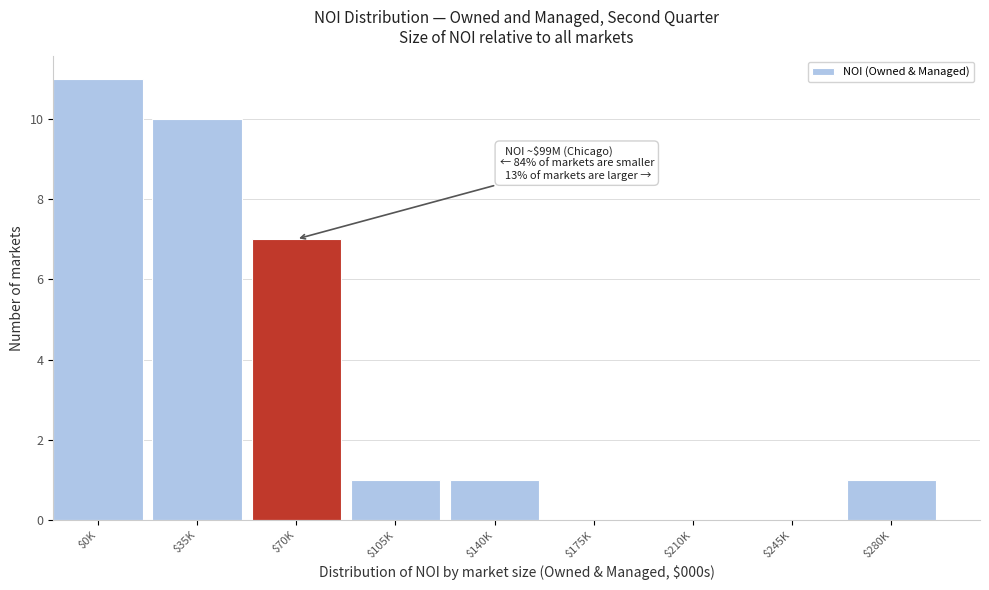

Which category has the highest value across all series?

$0K